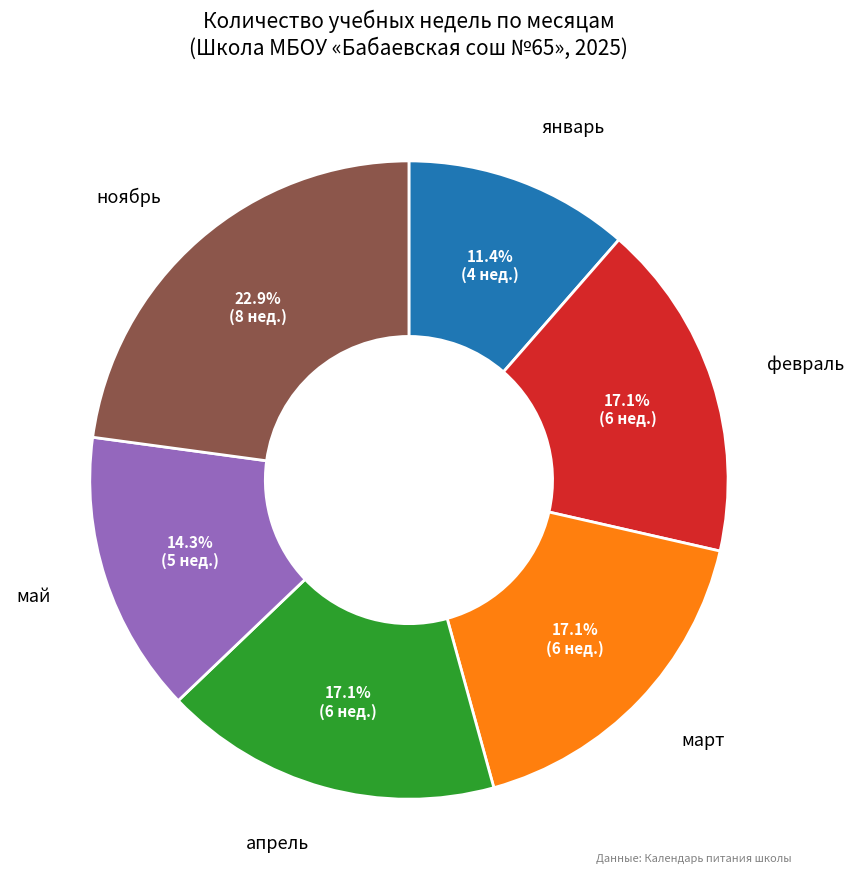

How many segments does this pie chart have?

6